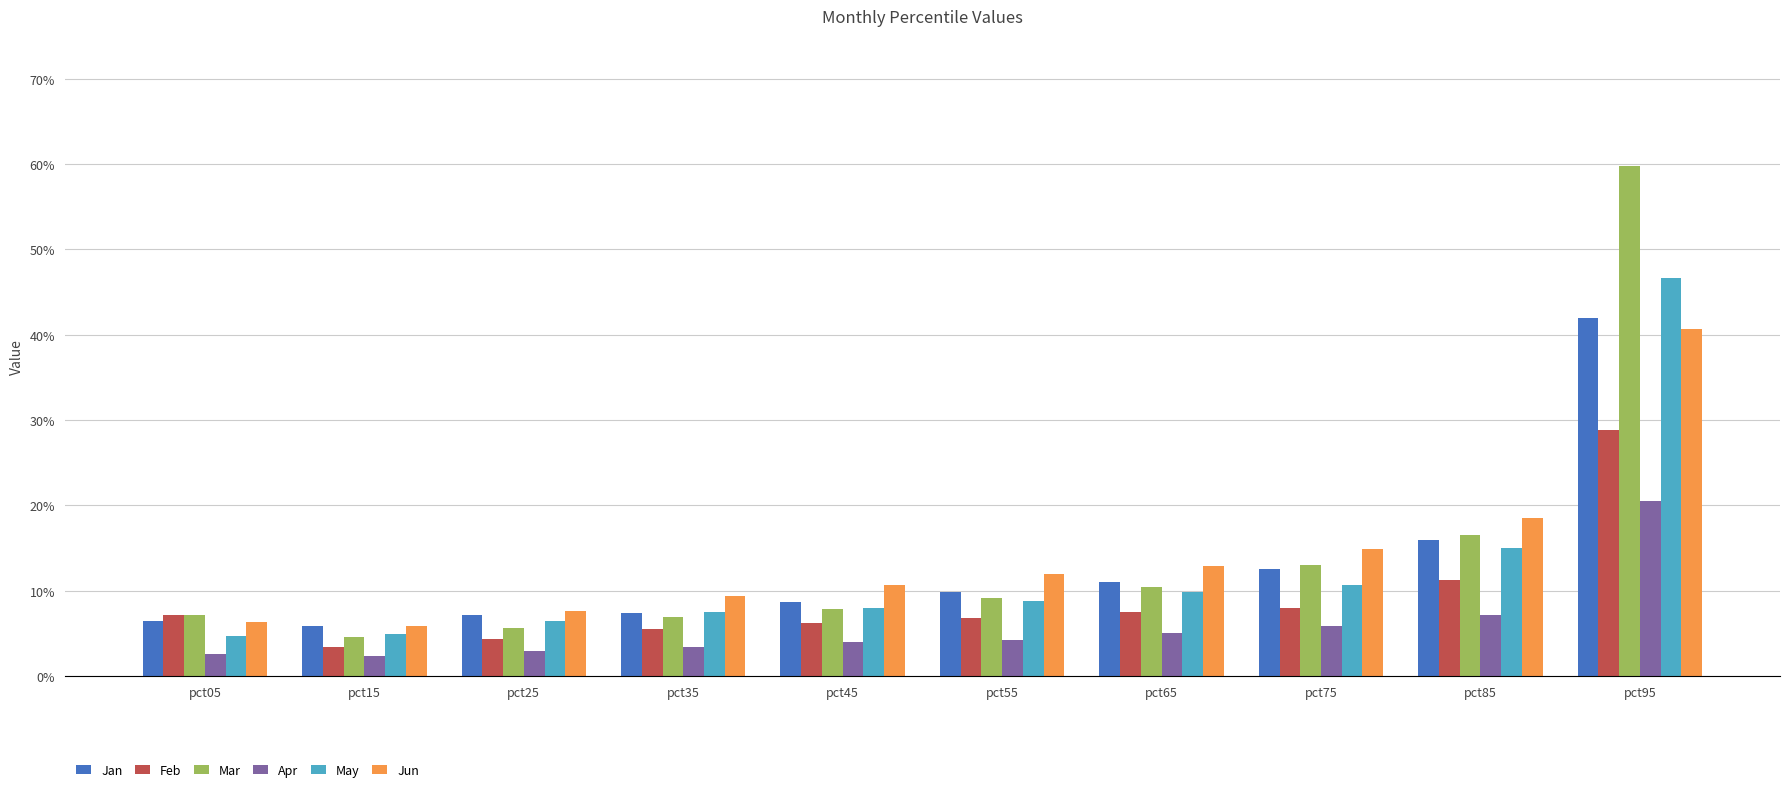

Rank the series at pct55 from highest to lowest value.

Jun, Jan, Mar, May, Feb, Apr